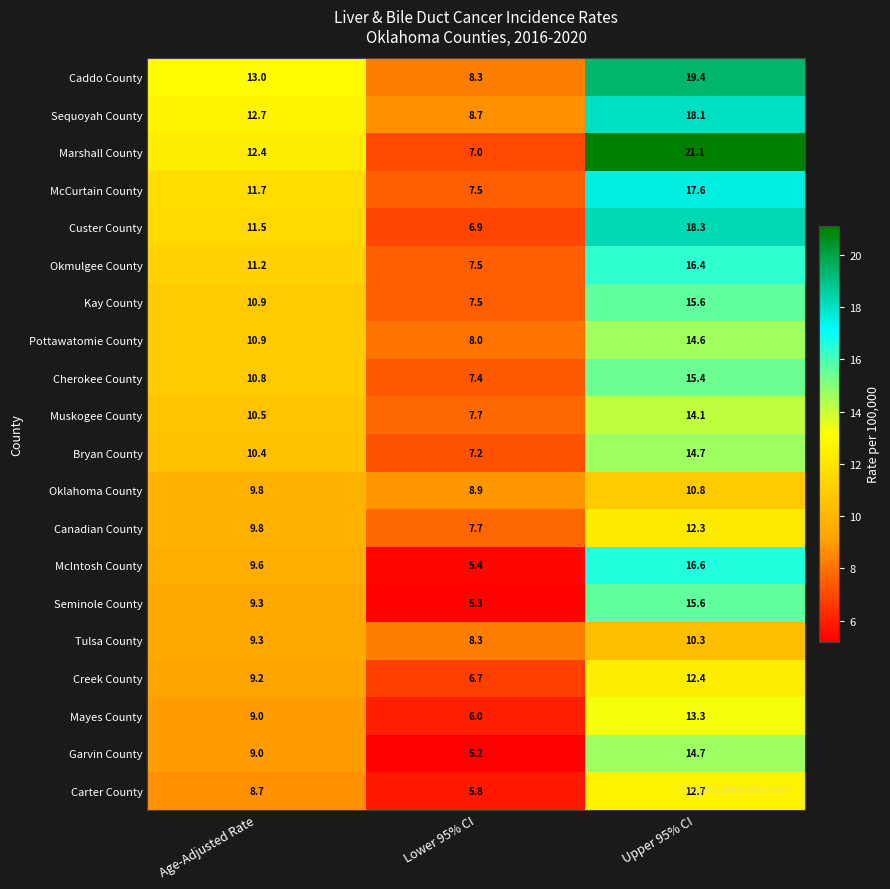

Rank the categories by Oklahoma County value from lowest to highest.

Lower 95% CI, Age-Adjusted Rate, Upper 95% CI